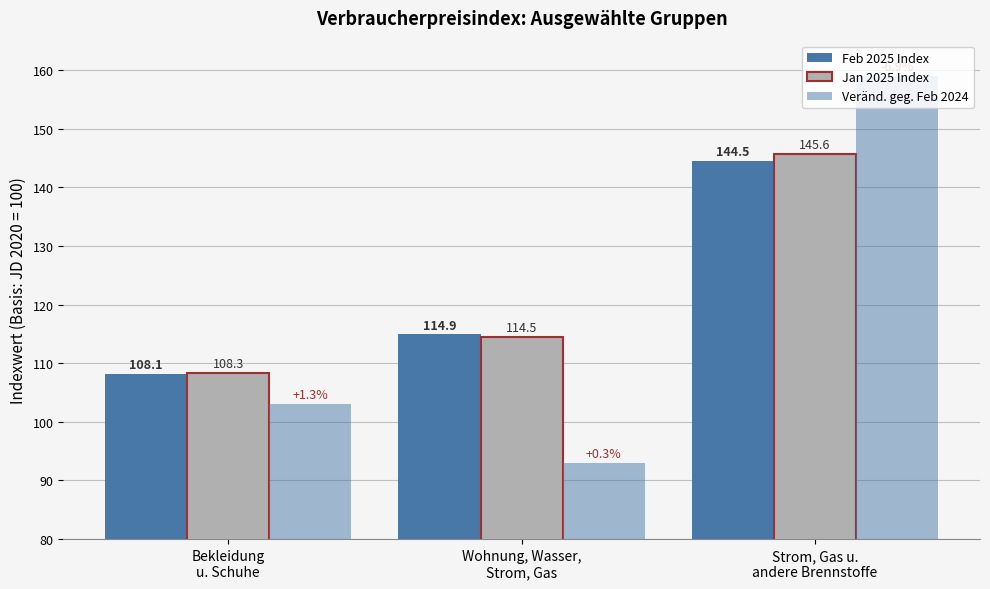

Rank the series at Wohnung, Wasser,
Strom, Gas from highest to lowest value.

Feb 2025 Index, Jan 2025 Index, Veränd. geg. Feb 2024